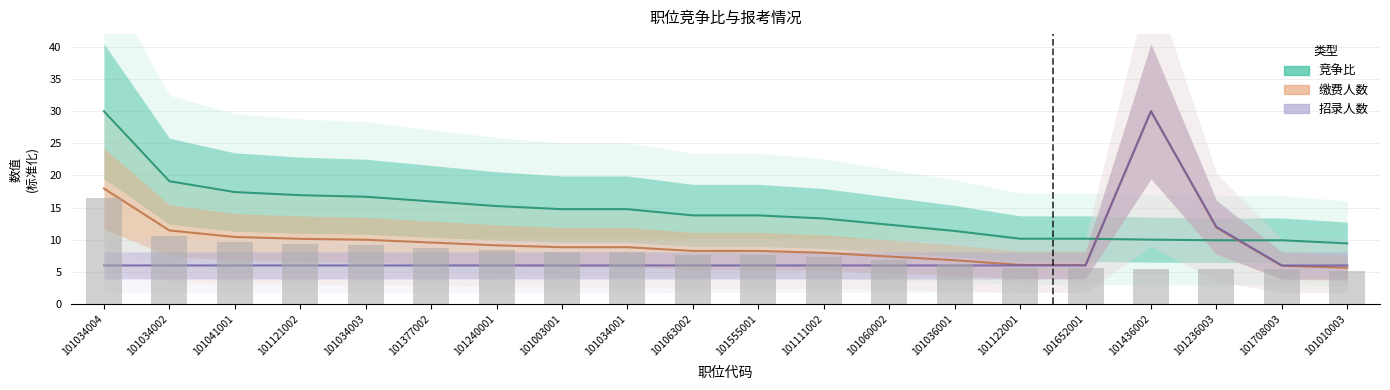

Is the value of 招录人数 at 101652001 greater than the value of 缴费人数 at 101034003?

No